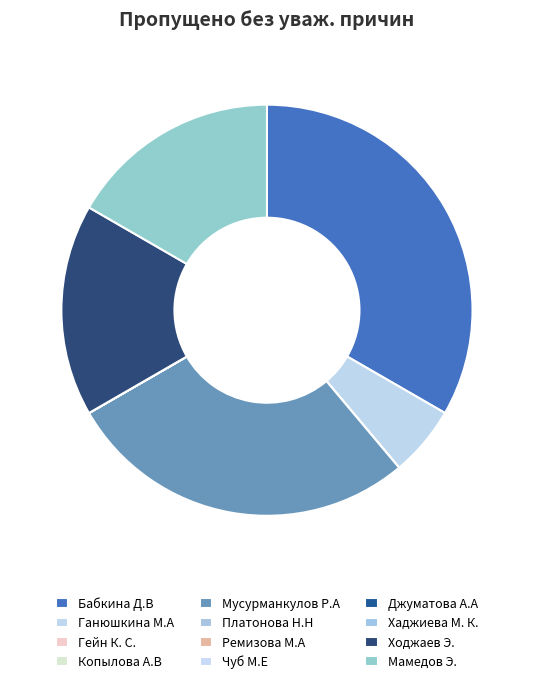

What is the smallest slice in the pie chart?

Гейн К. С.